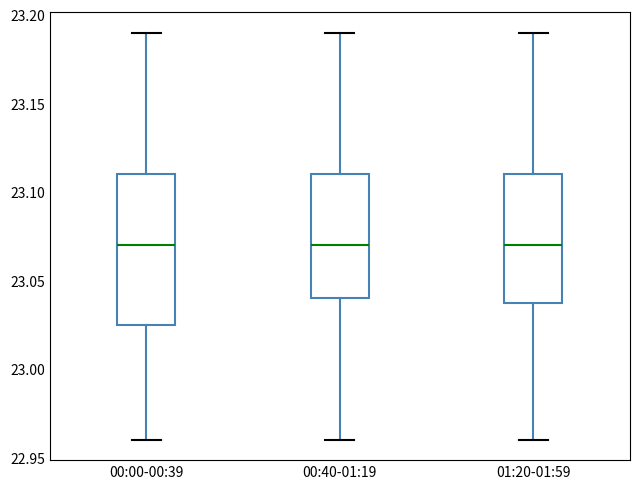

Where does the upper whisker of the box for 01:20-01:59 end on the y-axis? The values are not printed on the chart, so give them approximately, as read against the axis.

23.190